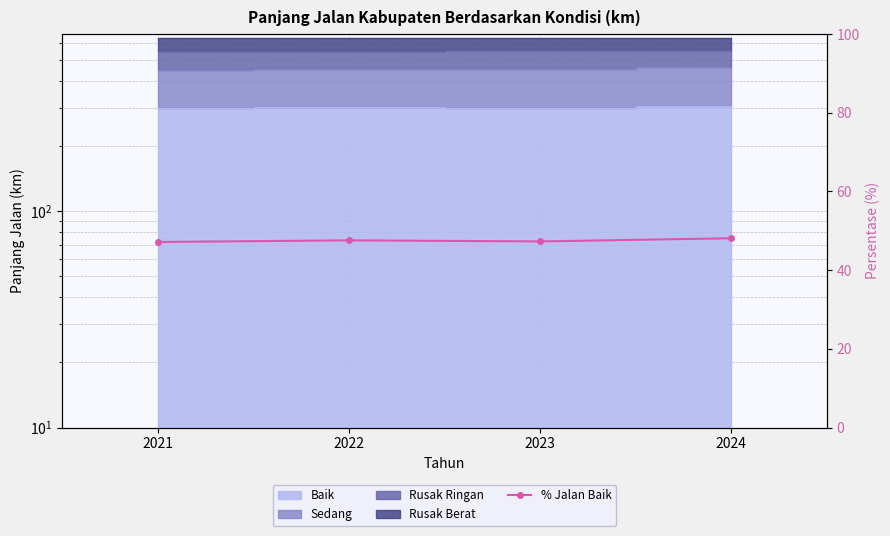

What is the change in value from 2022 to 2023?

-0.3